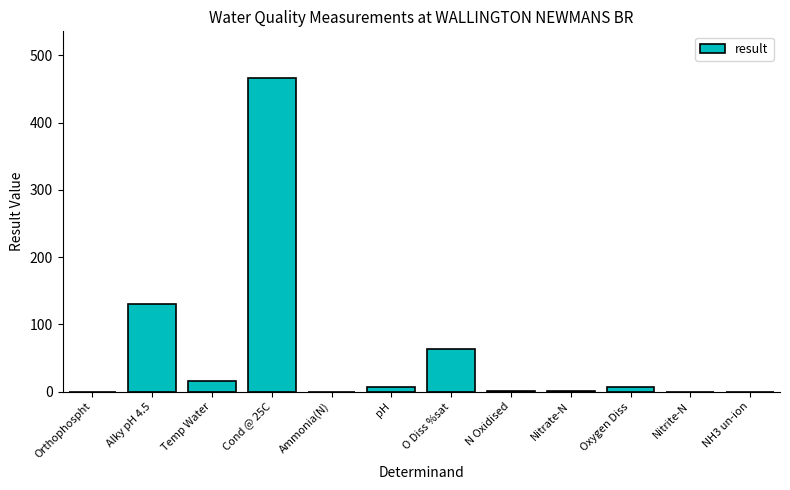

True or false: the data shows 102.2 at O Diss %sat.

False